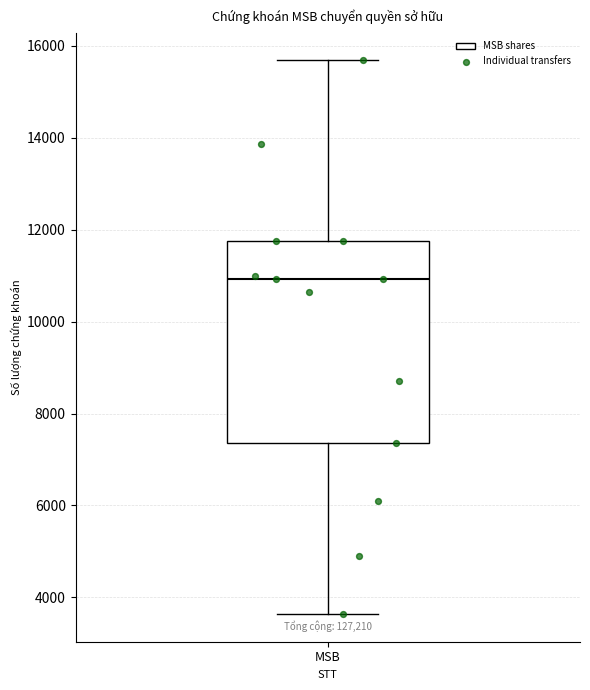

Where is the lower edge of the box for MSB on the y-axis? The values are not printed on the chart, so give them approximately, as read against the axis.

7400